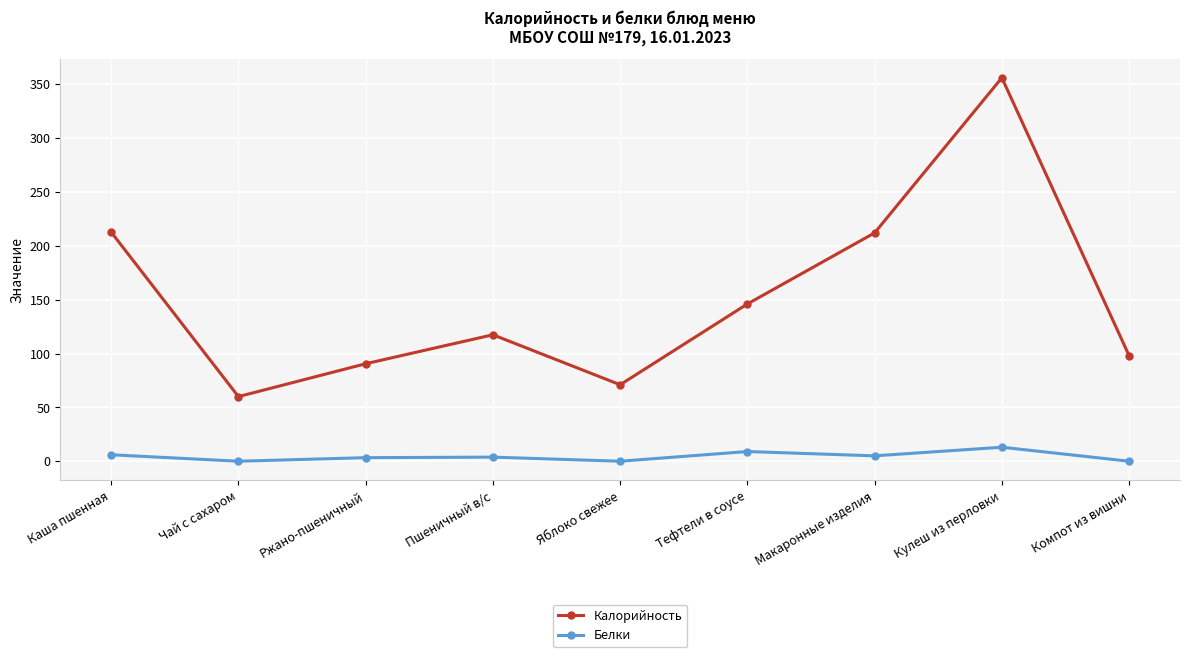

What are all the series names shown in the legend?

Калорийность, Белки